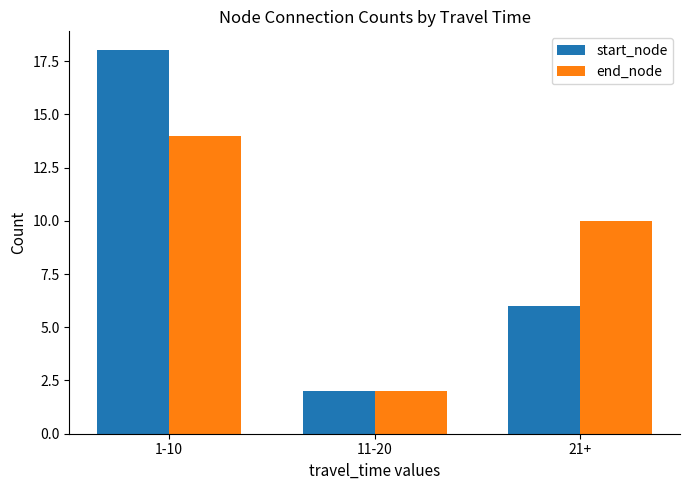

What is the difference between the maximum and minimum values in the start_node series?

16